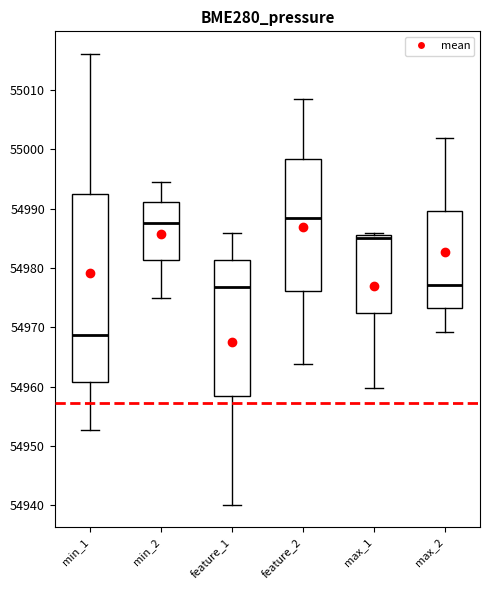

Reading left to right, read every box against the y-axis: the position of its median line, the range the box covers, and the ends of its whiskers. The values are not printed on the chart, so give them approximately, as read against the axis.

min_1: median 54969, box 54961 to 54992, whiskers 54953 to 55016
min_2: median 54988, box 54981 to 54991, whiskers 54975 to 54994
feature_1: median 54977, box 54958 to 54981, whiskers 54940 to 54986
feature_2: median 54988, box 54976 to 54998, whiskers 54964 to 55008
max_1: median 54985 (just below the box's upper edge), box 54972 to 54985, whiskers 54960 to 54986
max_2: median 54977, box 54973 to 54990, whiskers 54969 to 55002